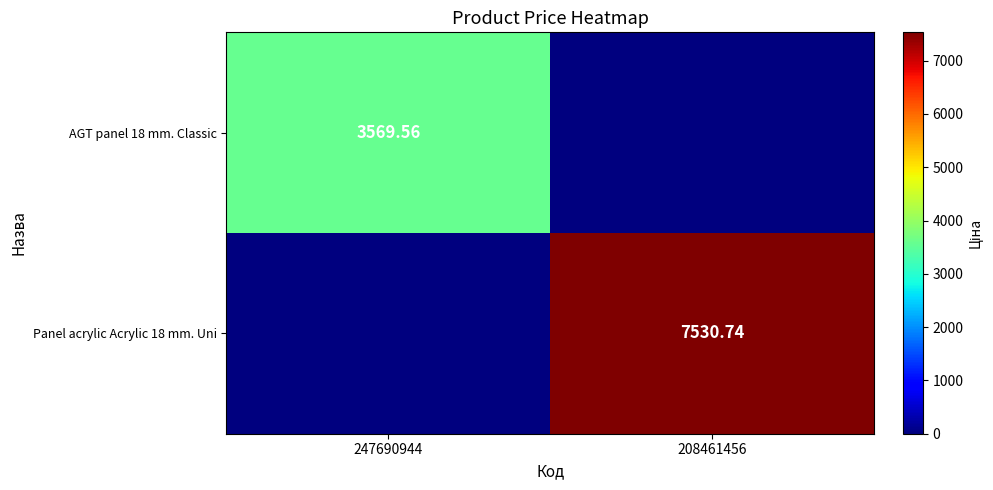

Is the value of AGT panel 18 mm. Classic at 247690944 greater than the value of Panel acrylic Acrylic 18 mm. Uni at 208461456?

No